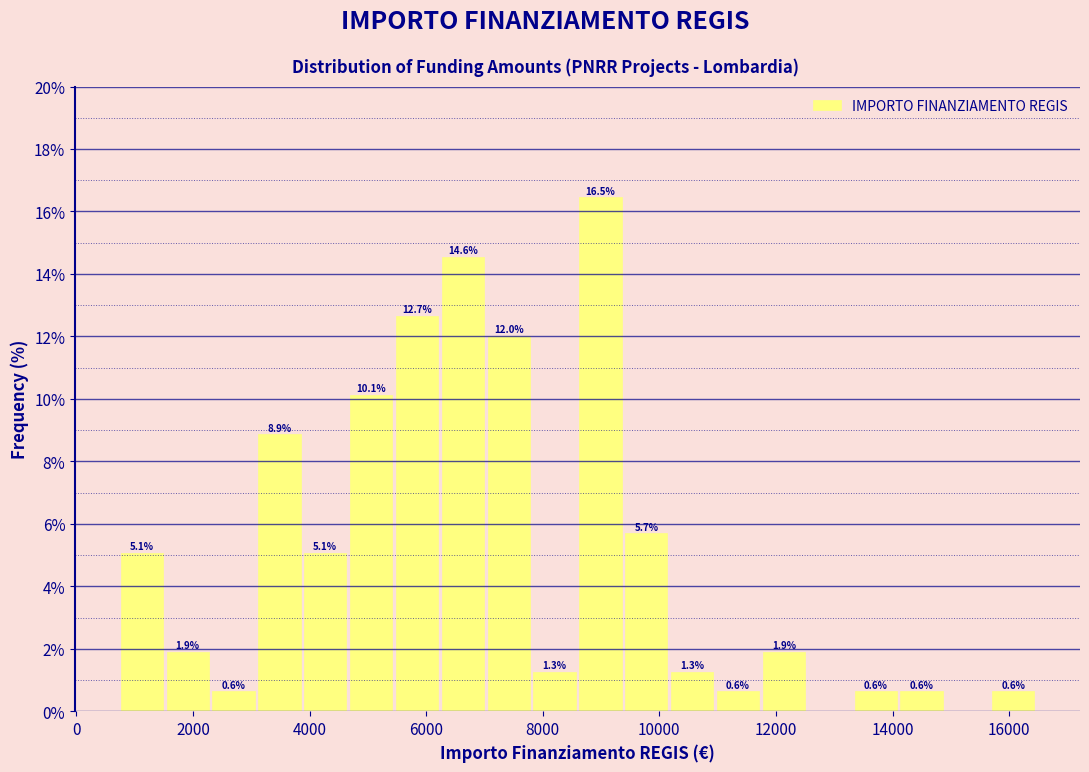

Around what value on the x-axis is the tallest bar? Give the approximate position of its centre, as read against the axis.

9000